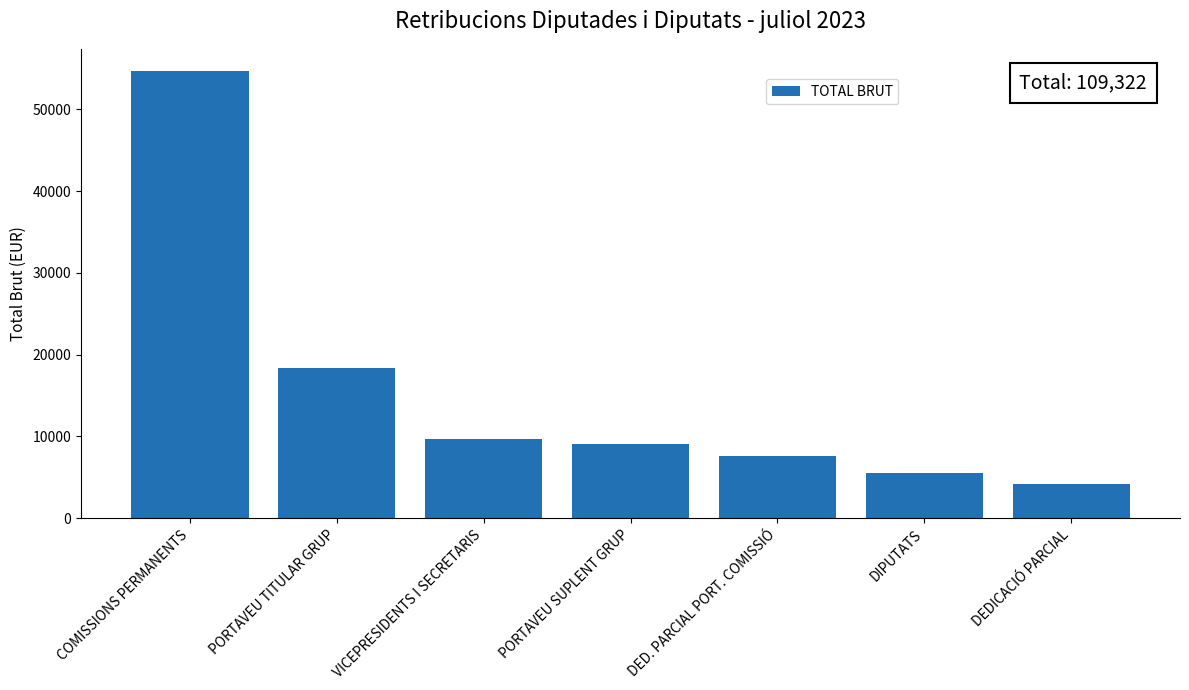

List the labels in order of value, smallest first.

DEDICACIÓ PARCIAL, DIPUTATS, DED. PARCIAL PORT. COMISSIÓ, PORTAVEU SUPLENT GRUP, VICEPRESIDENTS I SECRETARIS, PORTAVEU TITULAR GRUP, COMISSIONS PERMANENTS